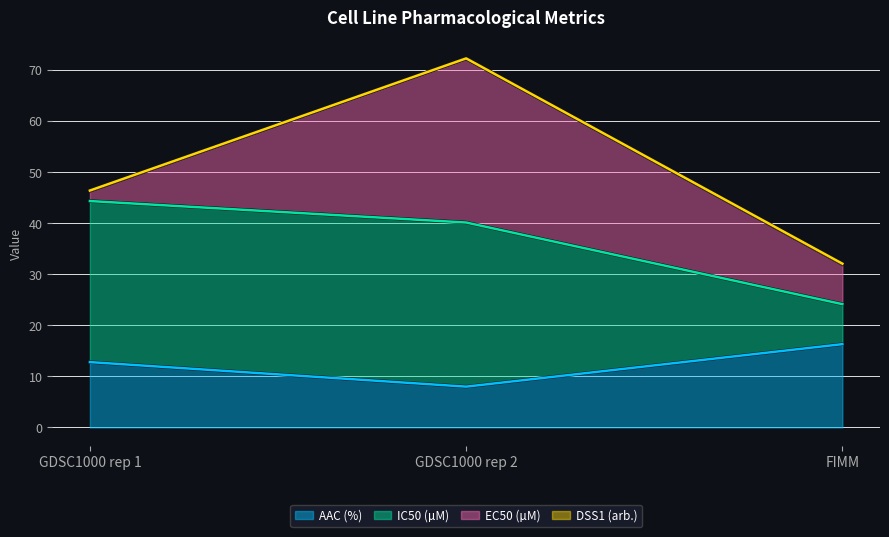

What is the difference between the highest and lowest values at GDSC1000 rep 1?

33.5